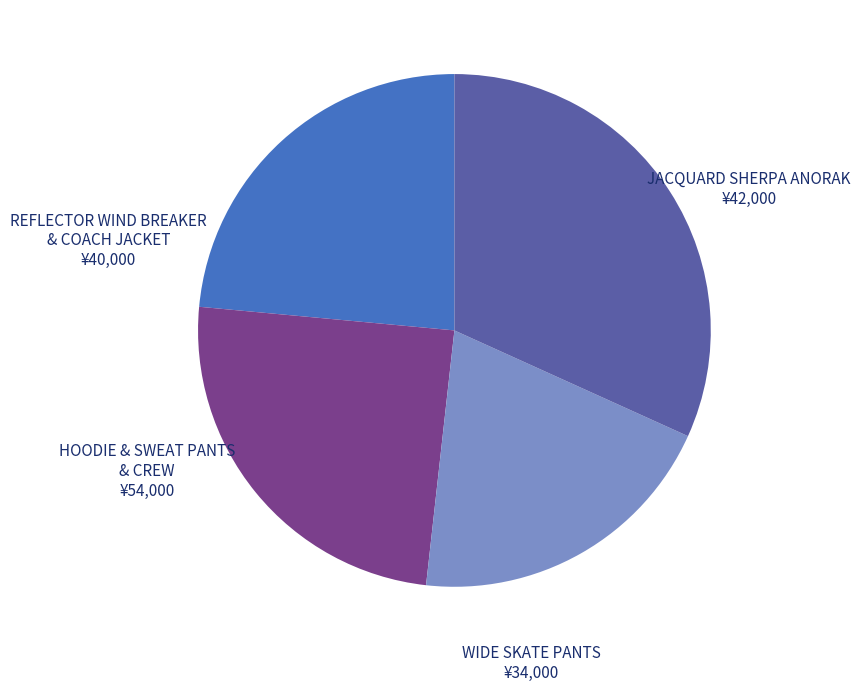

Is there any slice that represents more than half of the pie?

No